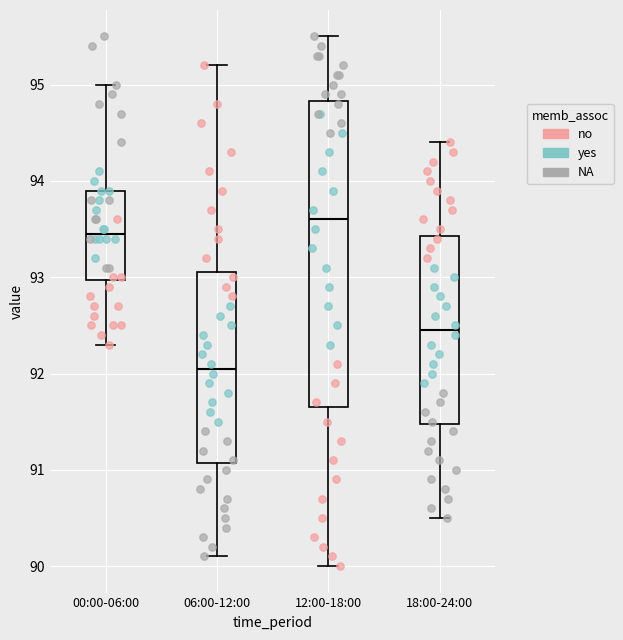

Reading left to right, read every box against the y-axis: the position of its median line, the range the box covers, and the ends of its whiskers. The values are not printed on the chart, so give them approximately, as read against the axis.

00:00-06:00: median 93.5, box 93.0 to 93.9, whiskers 92.3 to 95.0
06:00-12:00: median 92.1, box 91.1 to 93.1, whiskers 90.1 to 95.2
12:00-18:00: median 93.6, box 91.7 to 94.8, whiskers 90.0 to 95.5
18:00-24:00: median 92.5, box 91.5 to 93.4, whiskers 90.5 to 94.4